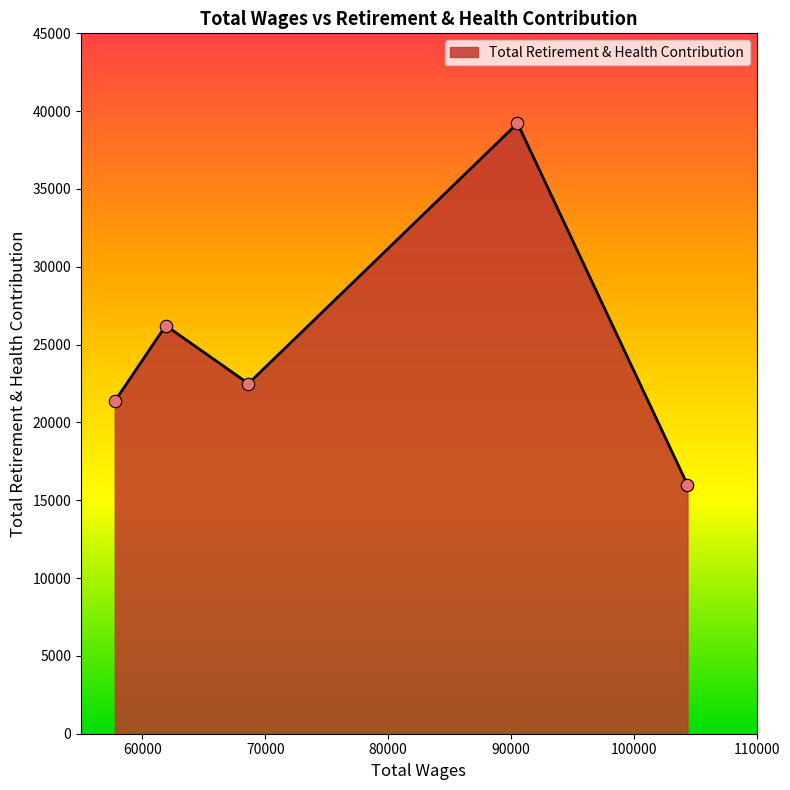

What is the smallest value displayed?

15997